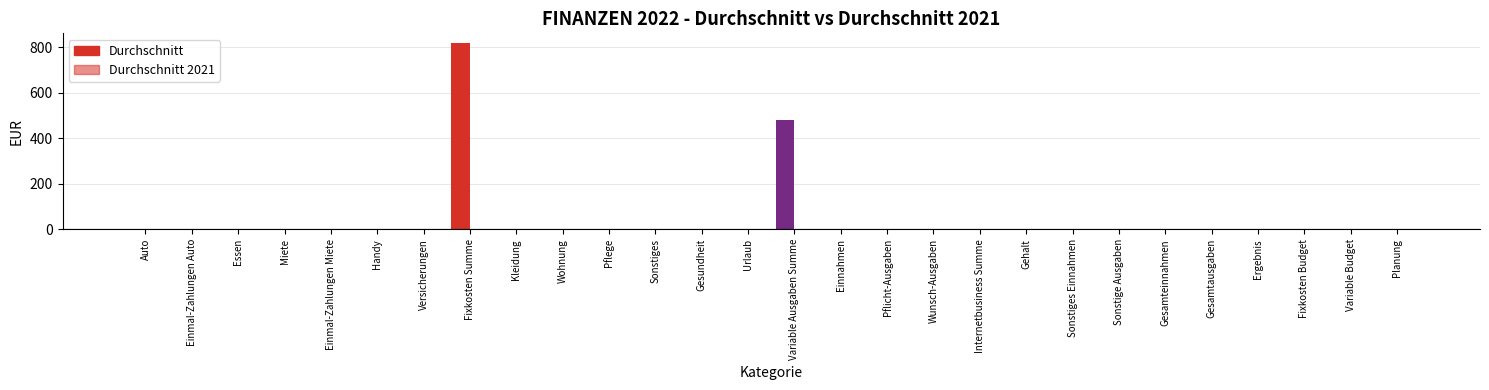

Are the bars horizontal?

No